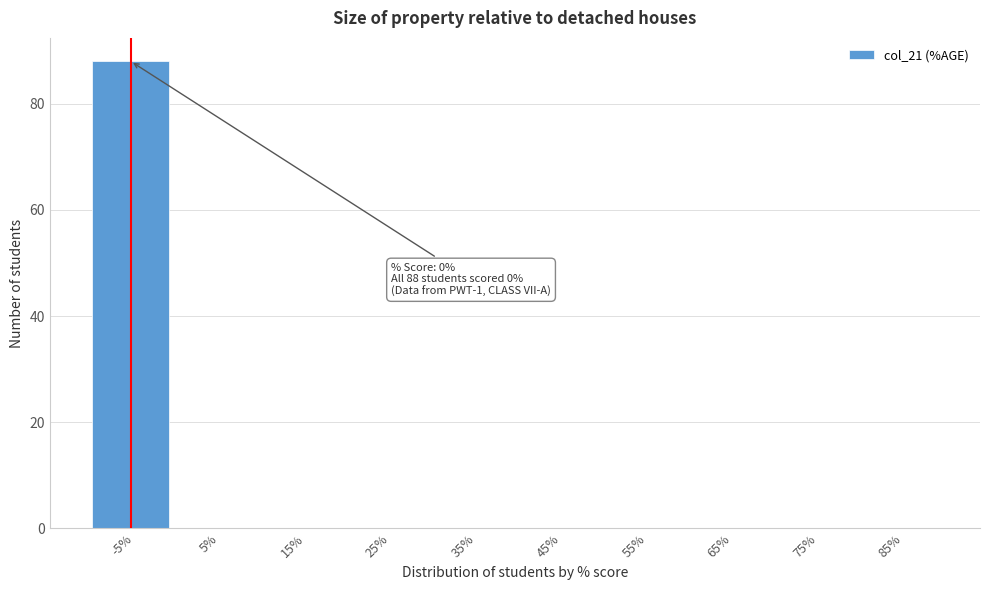

Reading left to right, transcribe all the data shown in this chart.

-5%=88	5%=0	15%=0	25%=0	35%=0	45%=0	55%=0	65%=0	75%=0	85%=0